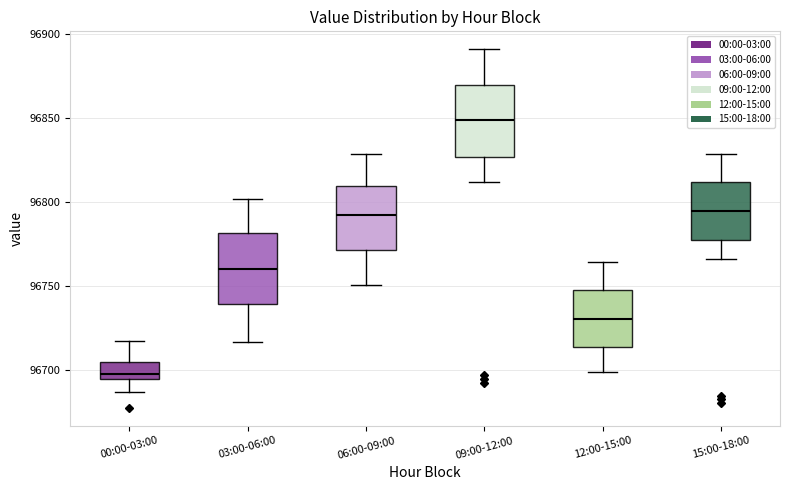

Reading left to right, read every box against the y-axis: the position of its median line, the range the box covers, and the ends of its whiskers. The values are not printed on the chart, so give them approximately, as read against the axis.

00:00-03:00: median 96700, box 96695 to 96705, whiskers 96685 to 96715
03:00-06:00: median 96760, box 96740 to 96780, whiskers 96715 to 96800
06:00-09:00: median 96790, box 96770 to 96810, whiskers 96750 to 96830
09:00-12:00: median 96850, box 96825 to 96870, whiskers 96810 to 96890
12:00-15:00: median 96730, box 96715 to 96750, whiskers 96700 to 96765
15:00-18:00: median 96795, box 96775 to 96810, whiskers 96765 to 96830